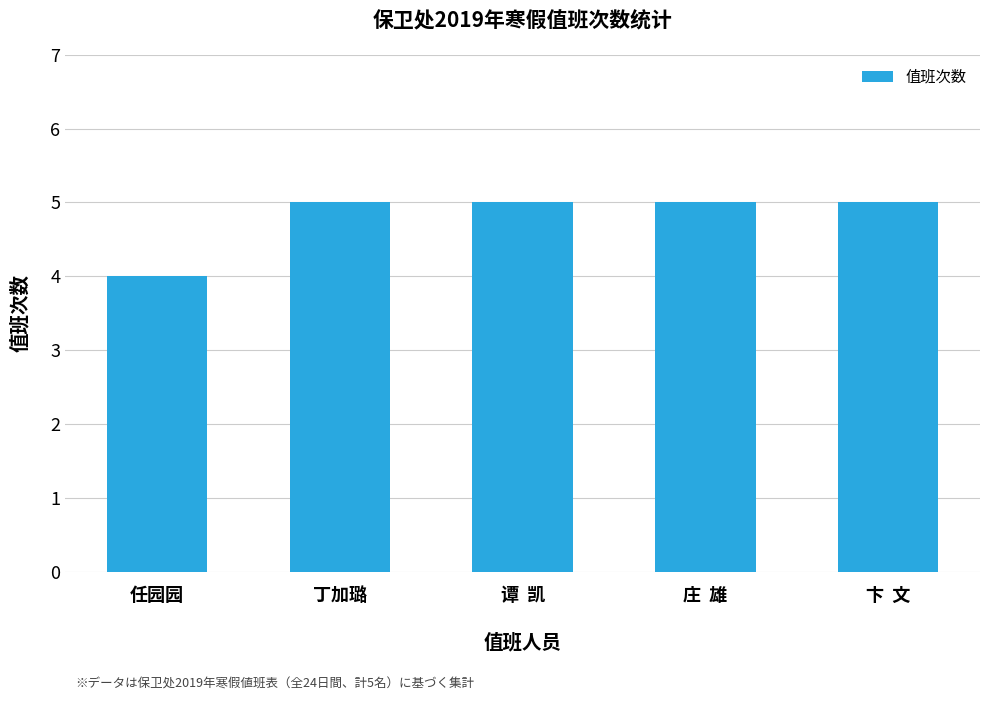

What is the minimum value shown in the chart?

4